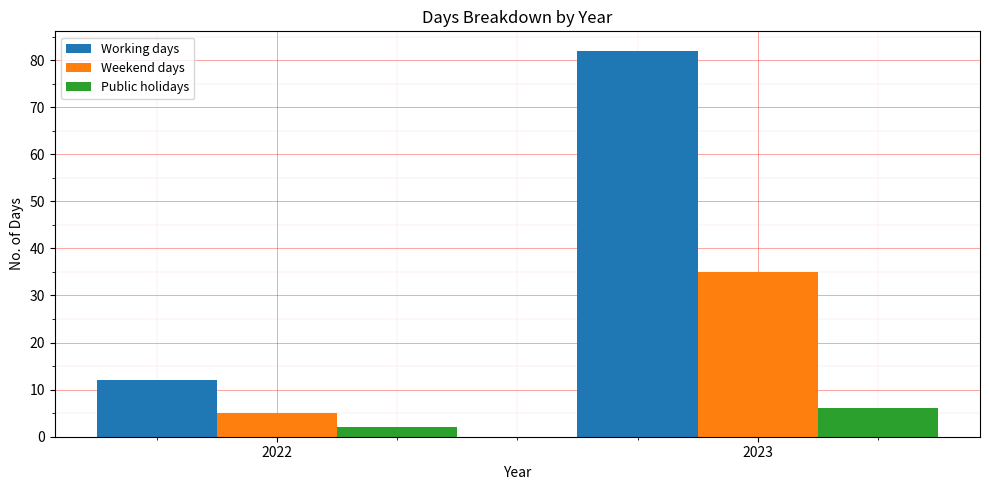

What is the sum of the Weekend days values at 2023 and 2022?

40